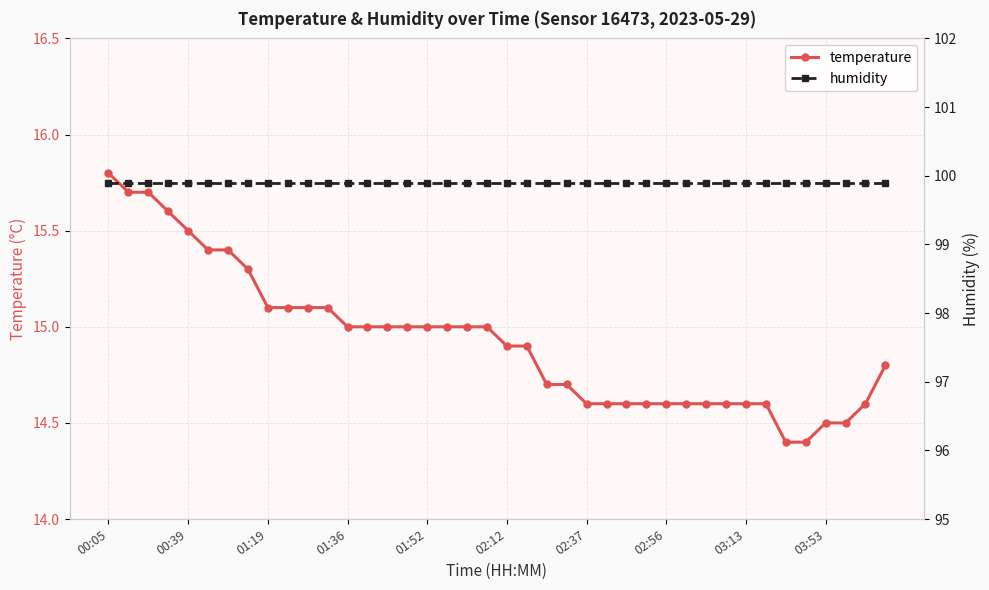

What is the maximum value for humidity?

99.9